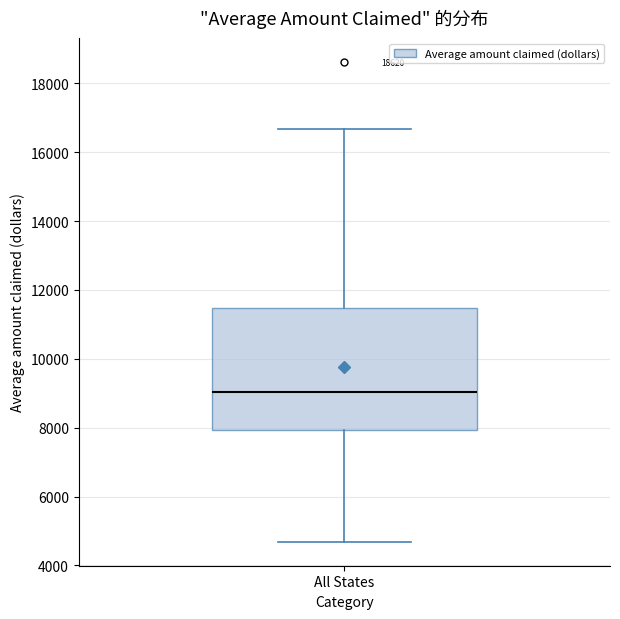

Where does the median line of the box for All States sit on the y-axis? The values are not printed on the chart, so give them approximately, as read against the axis.

9000